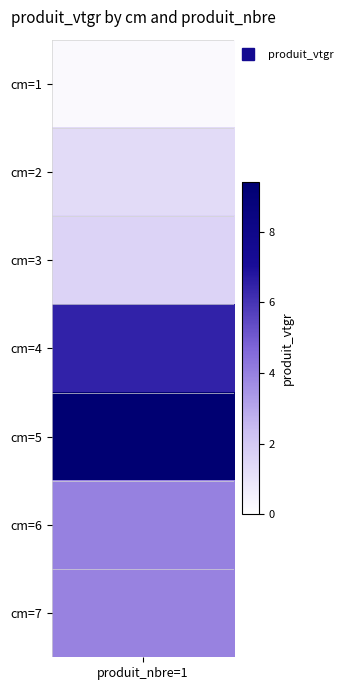

Count the number of data series in this chart.

1